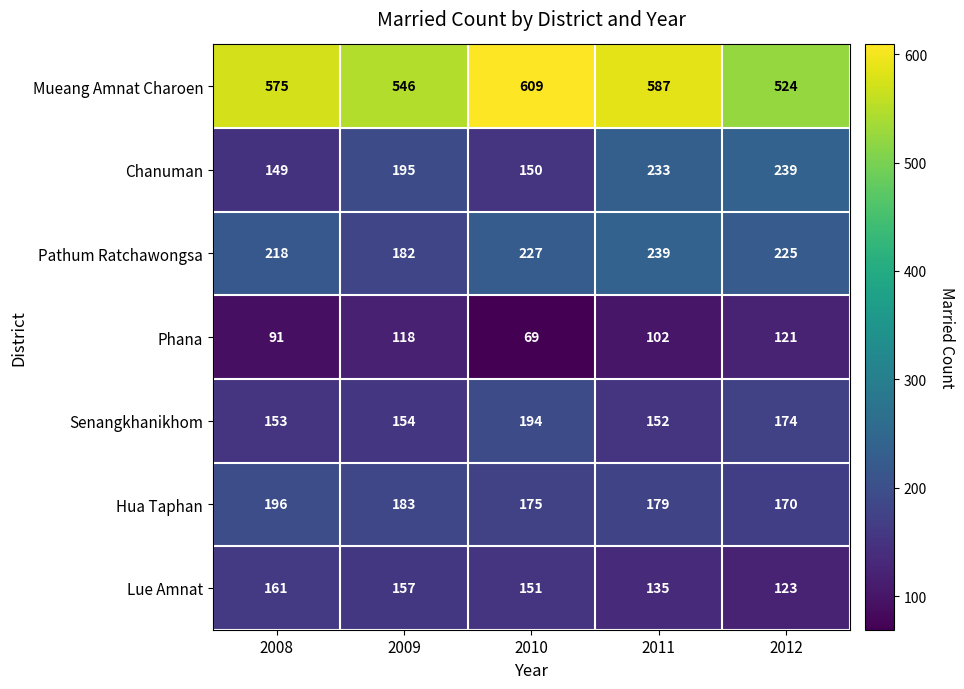

What is the spread (max minus min) of values at 2008?

484